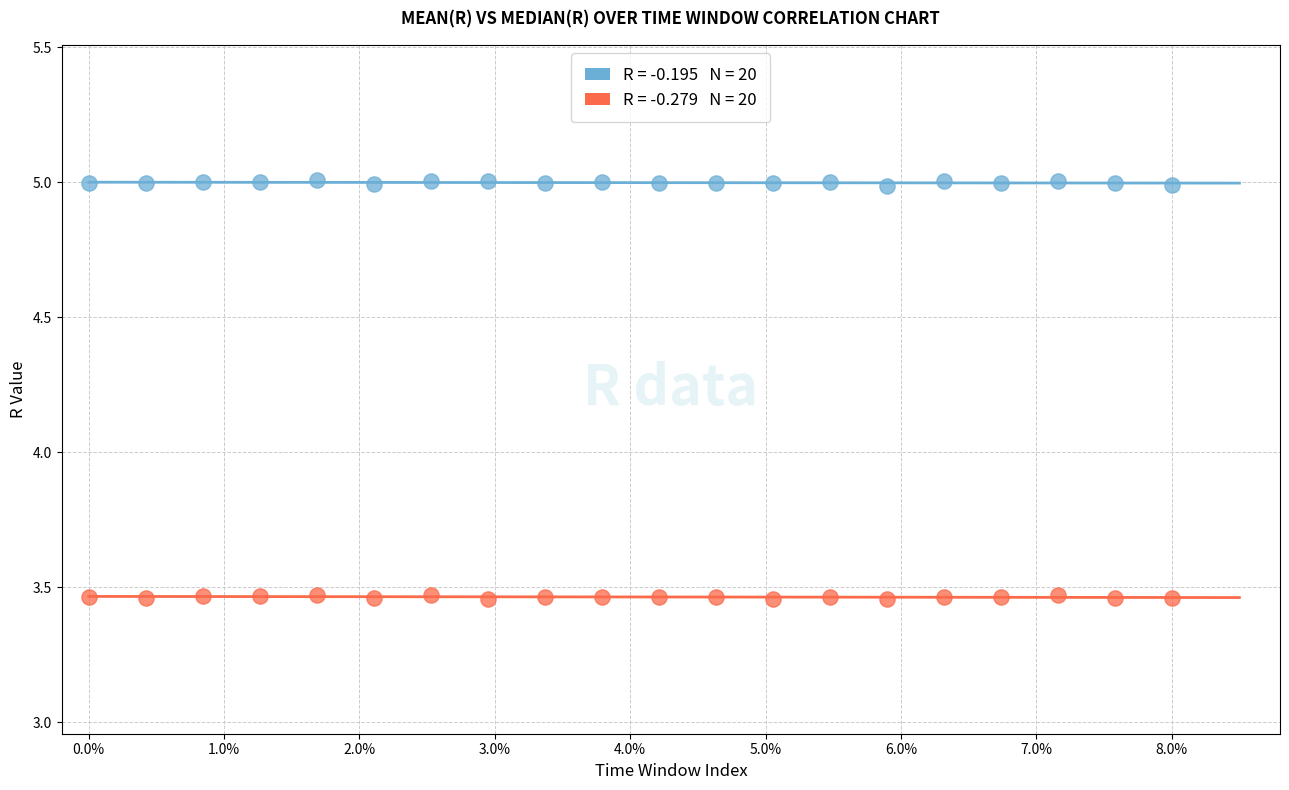

Across all data points, what is the range of Y values (max minus min)?

1.6